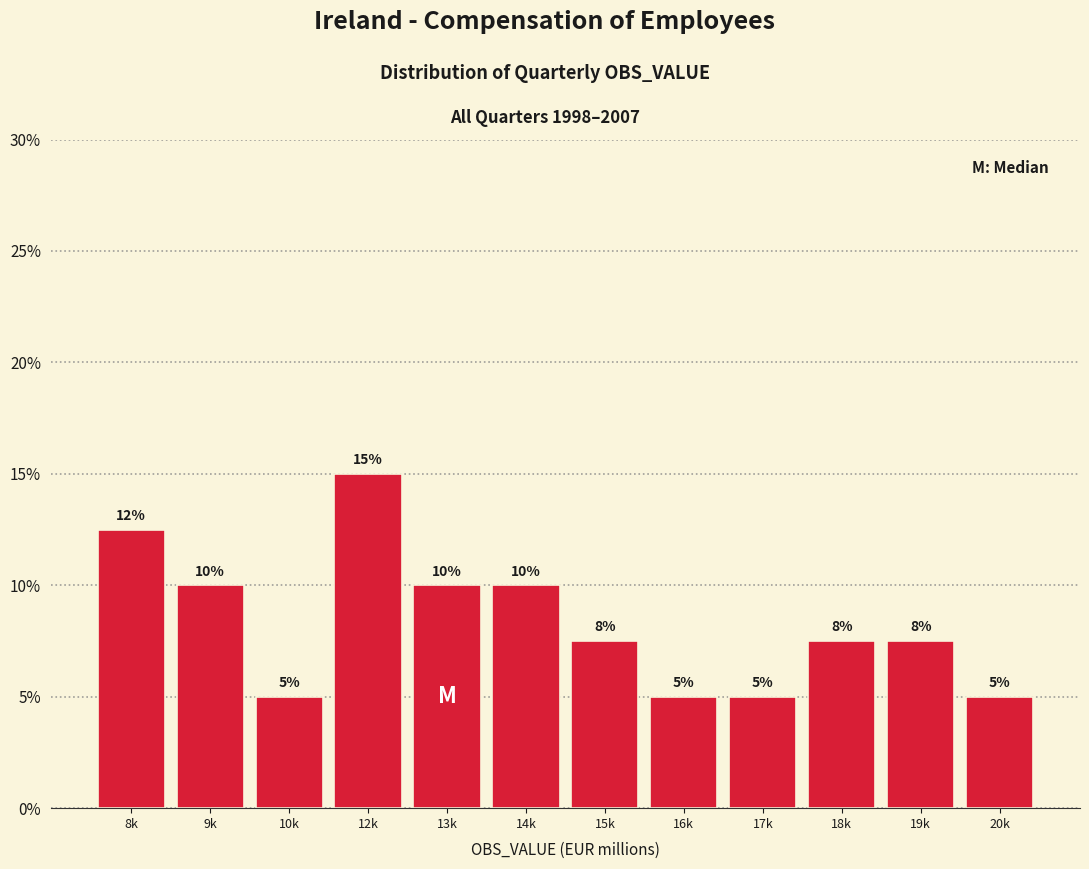

Between 20k and 9k, which is larger?

9k